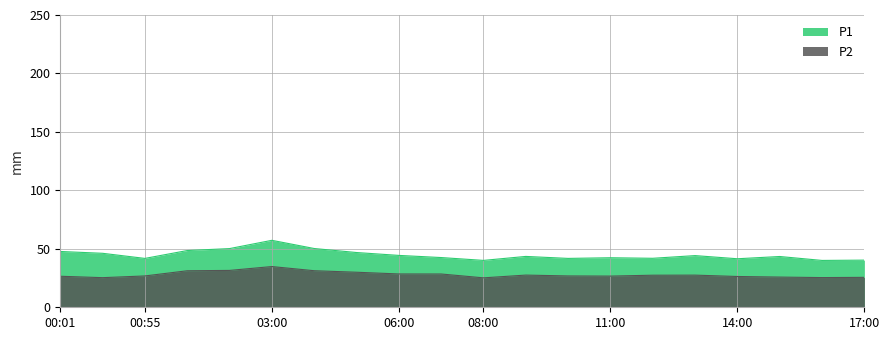

What is the maximum value shown in the chart?

57.3